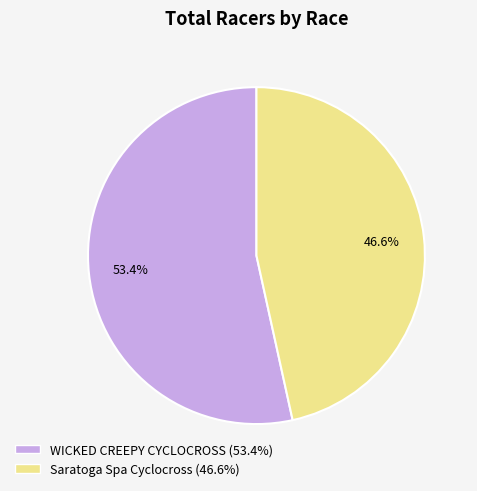

How many segments does this pie chart have?

2